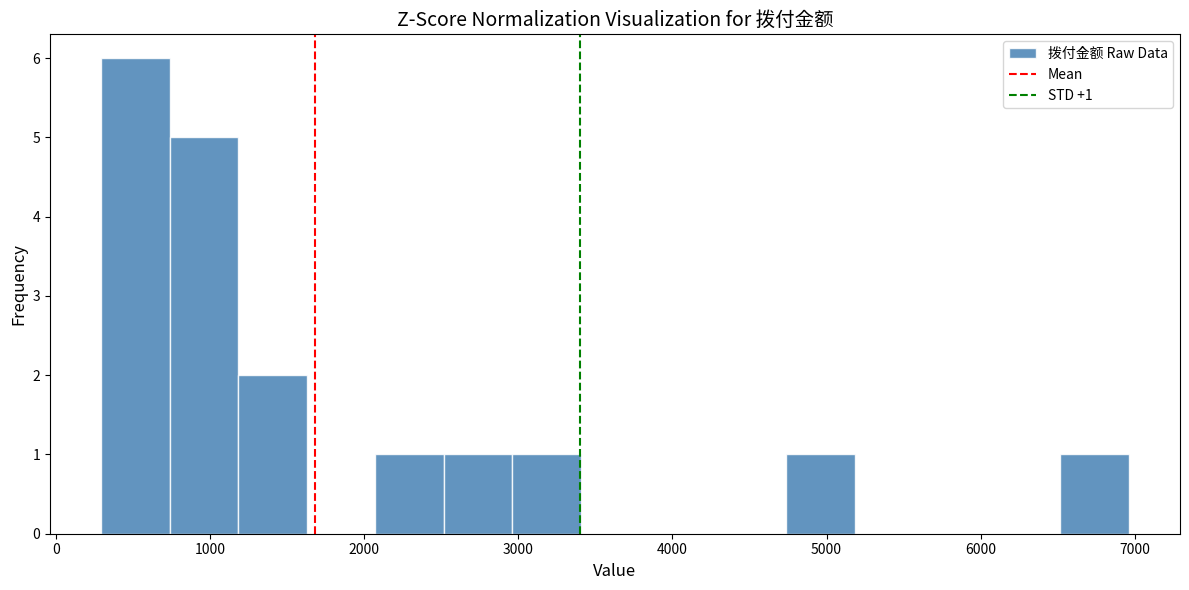

Which range on the x-axis has the tallest bar?

300 to 700